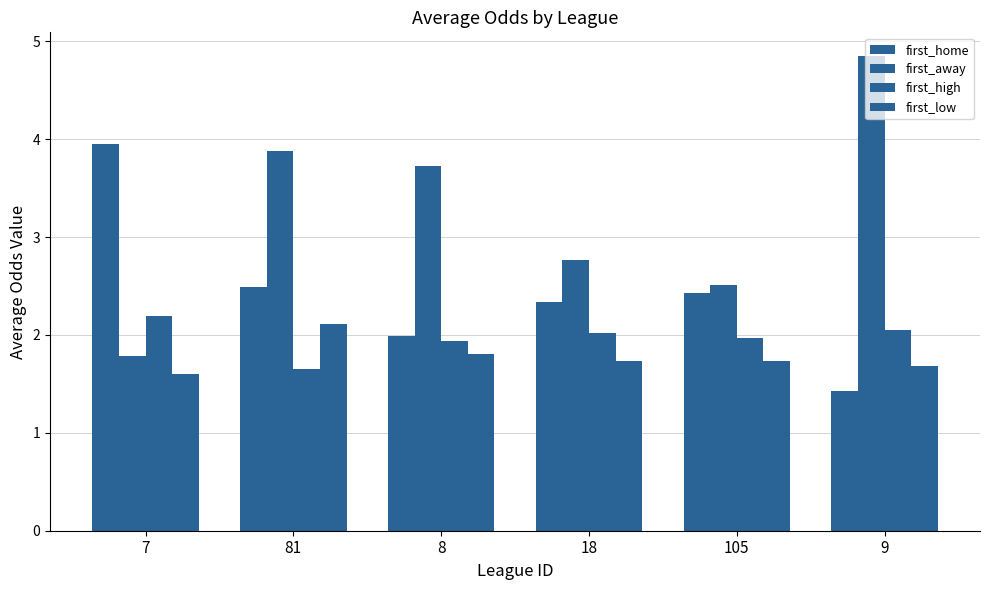

How many values in the first_high series exceed 2?

3